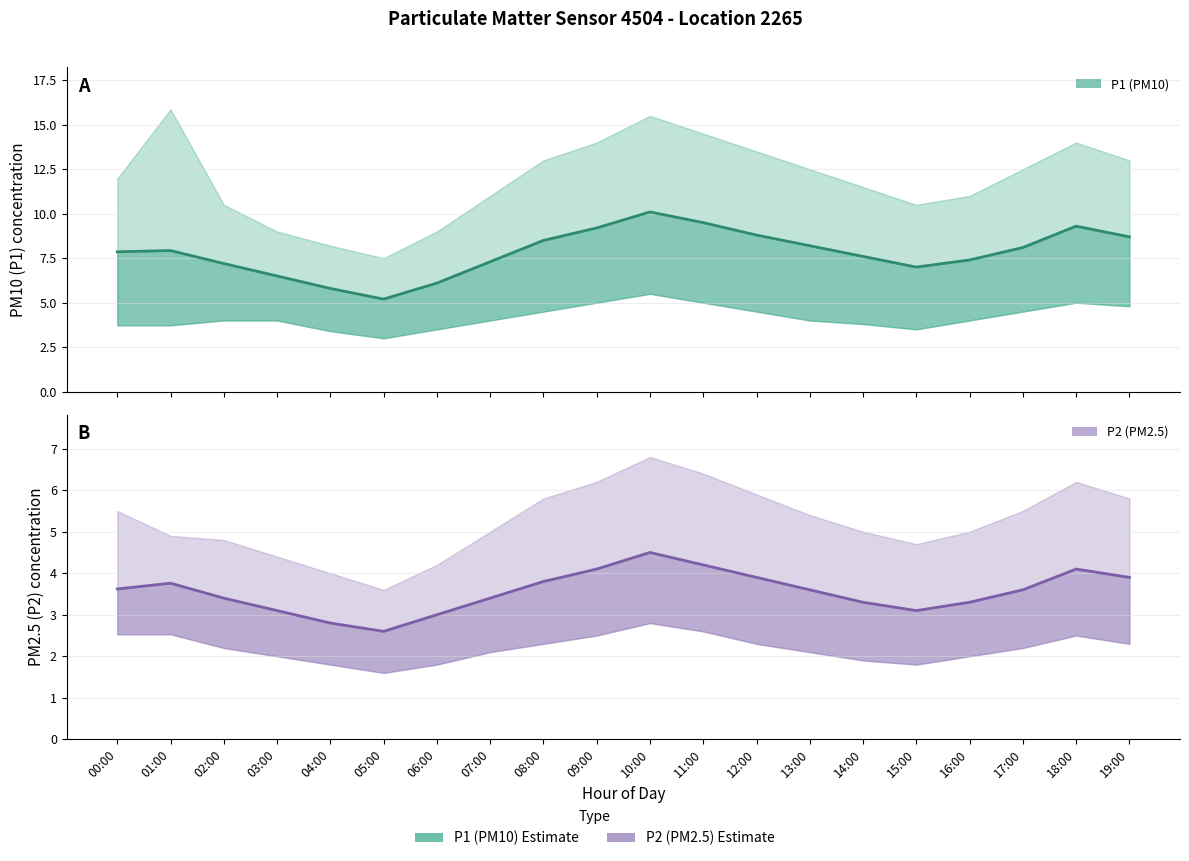

Which has a higher value, 13:00 or 17:00?

13:00